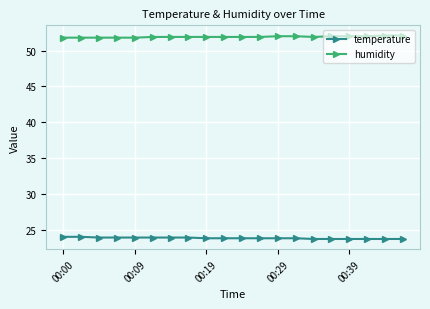

List the series in order of their overall mean, lowest first.

temperature, humidity